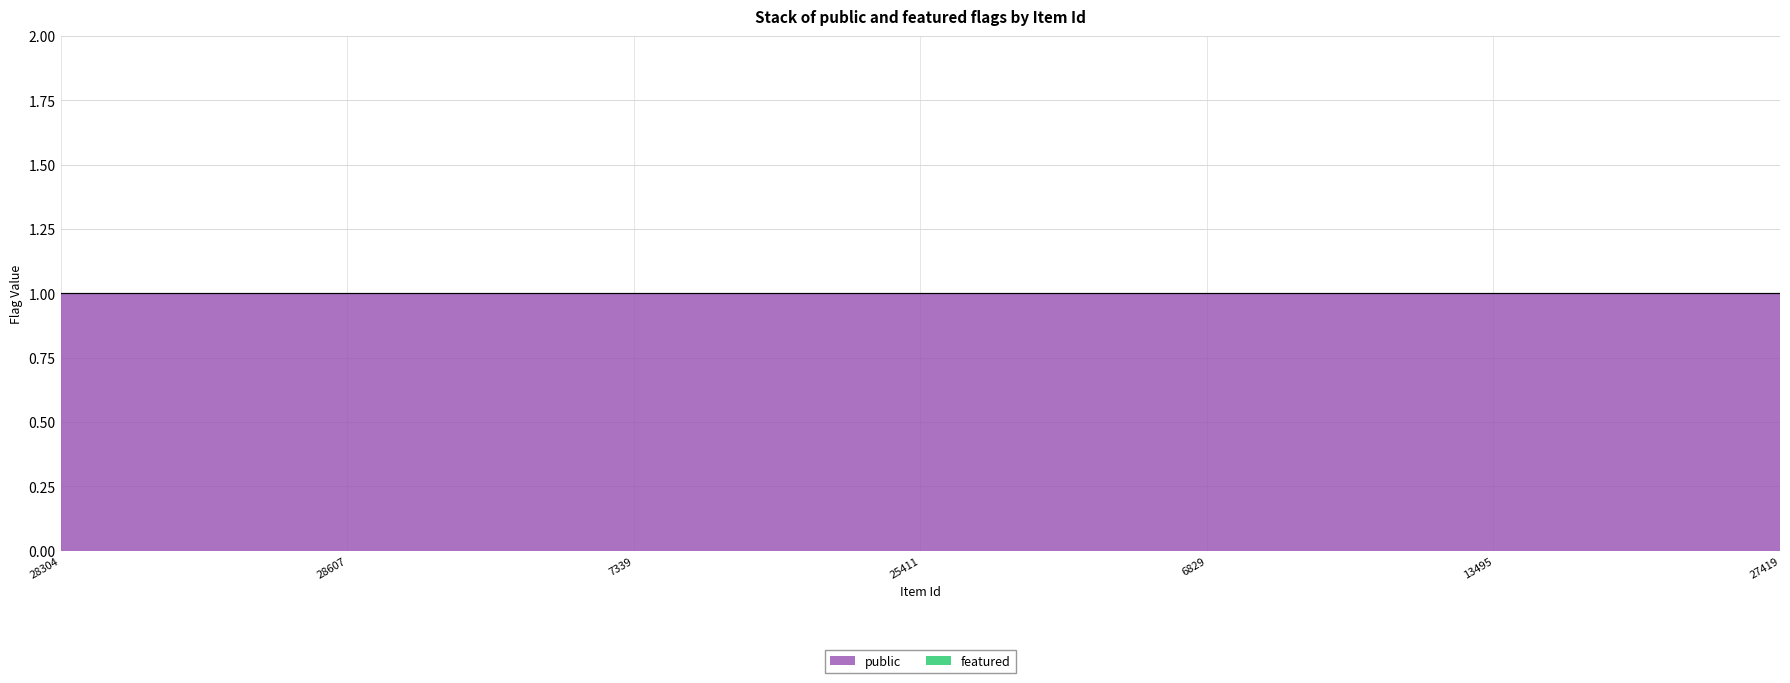

Which series has the largest total across all categories?

public